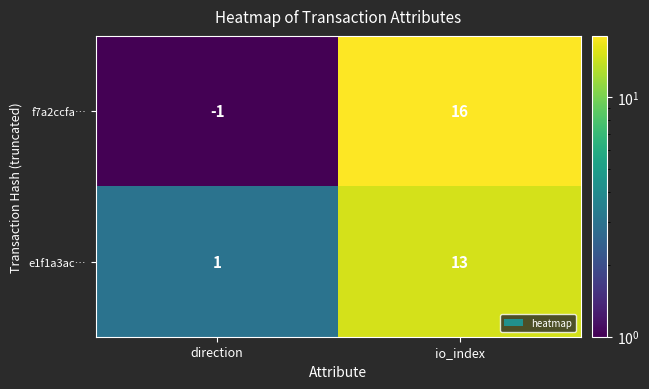

What is the average value of the e1f1a3ac… series?

7